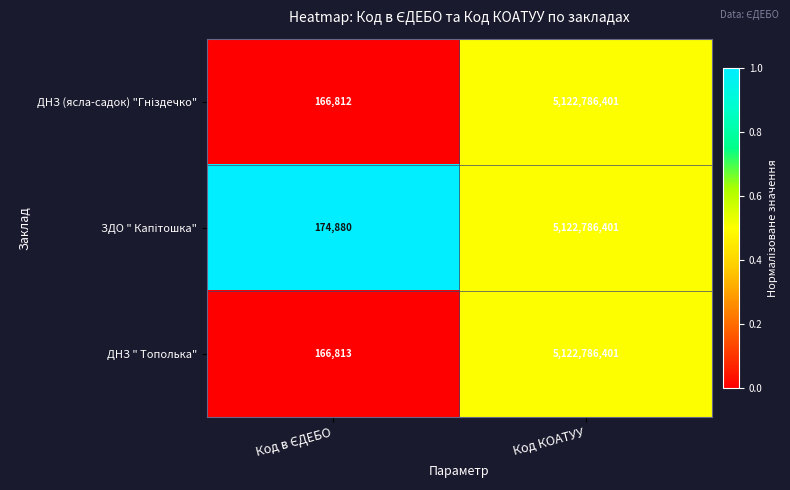

What is the difference between the maximum and minimum values in the ДНЗ " Тополька" series?

5122619588